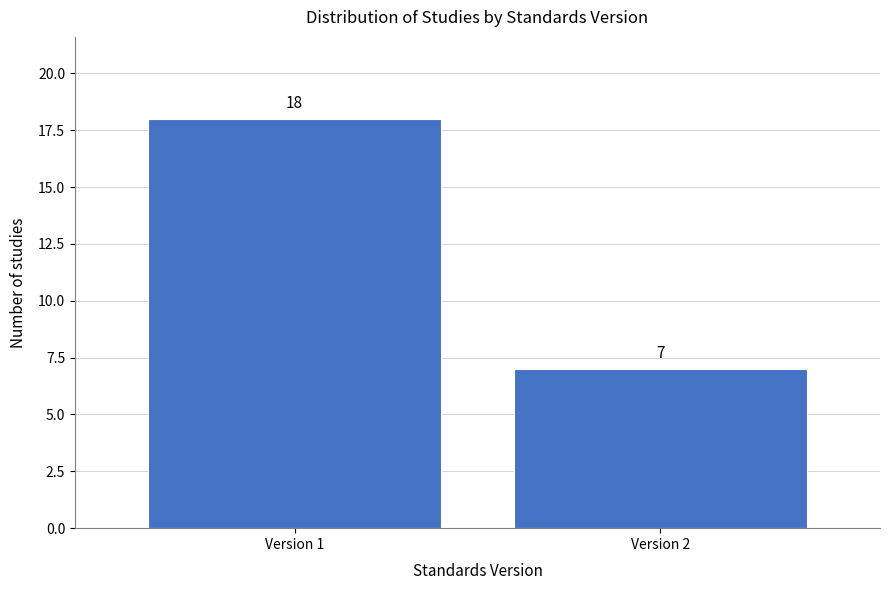

Reading left to right, what are all the values shown in this chart?

18	7